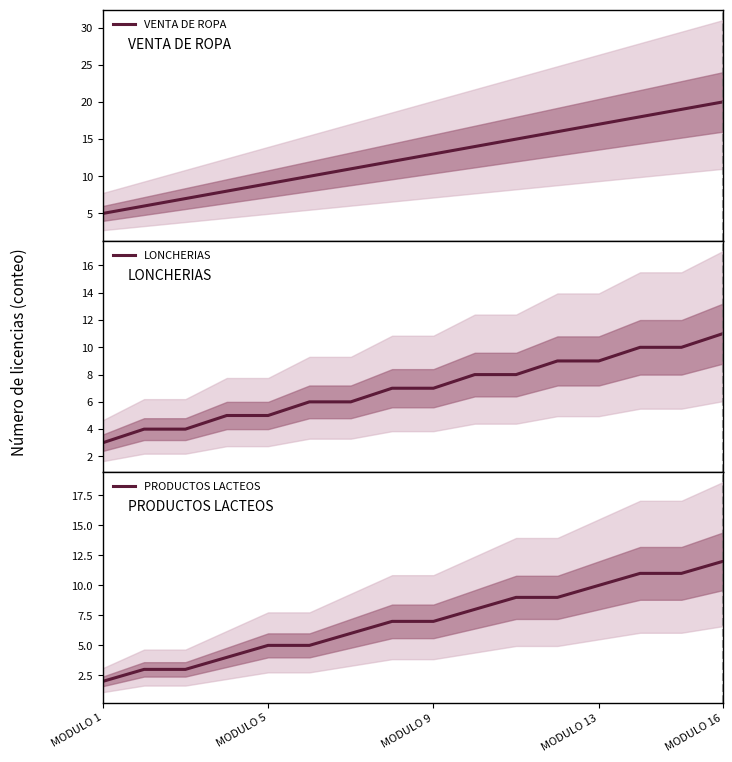

What is the highest value of the LONCHERIAS series?

11